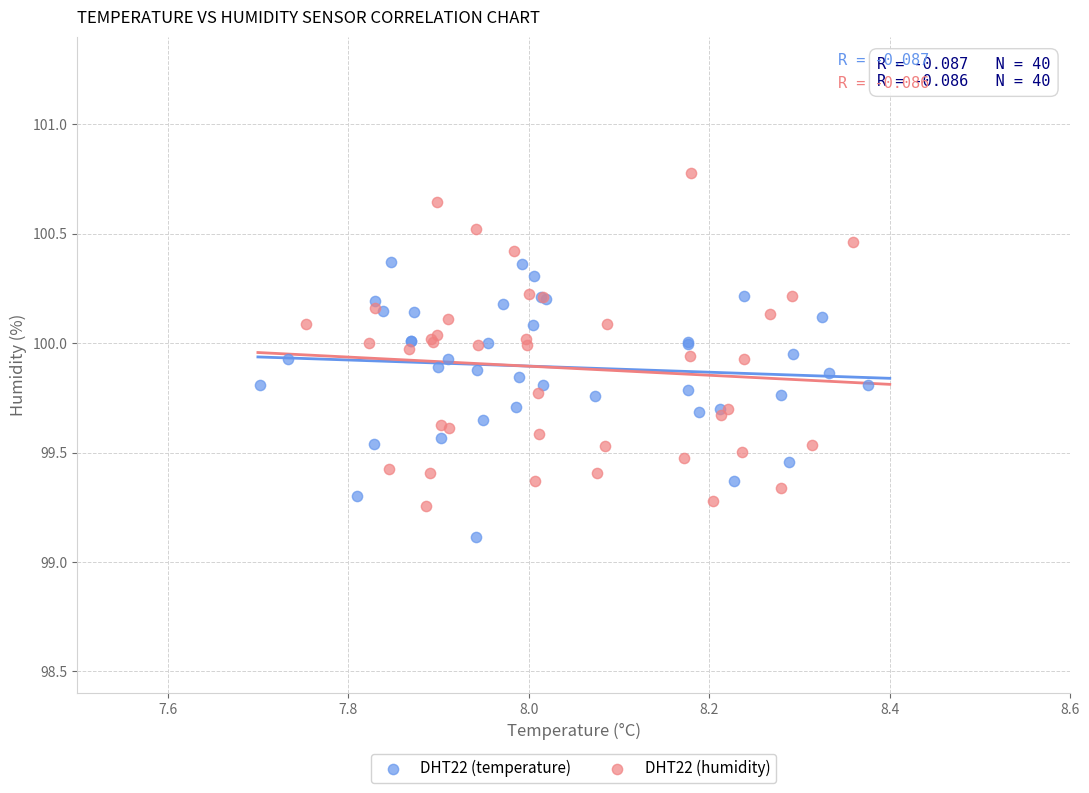

Which series contains the lowest Y value?

DHT22 (temperature)